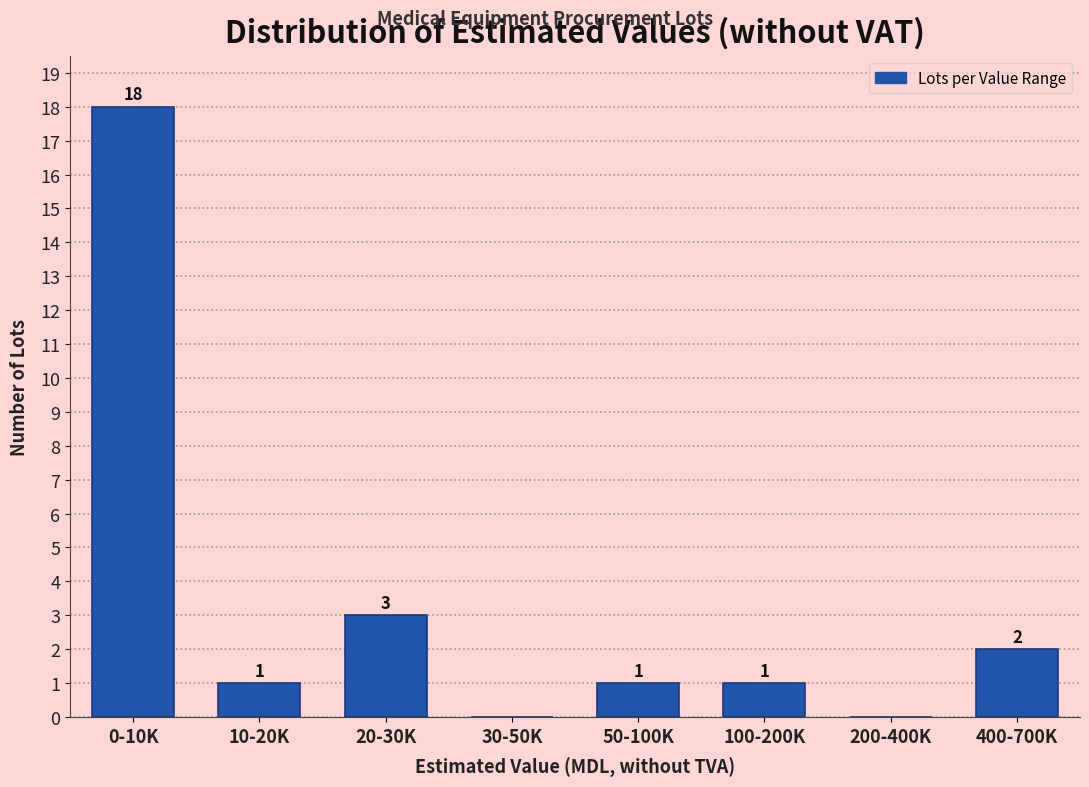

Reading right to left, extract all data points from this chart.

400-700K=2	200-400K=0	100-200K=1	50-100K=1	30-50K=0	20-30K=3	10-20K=1	0-10K=18